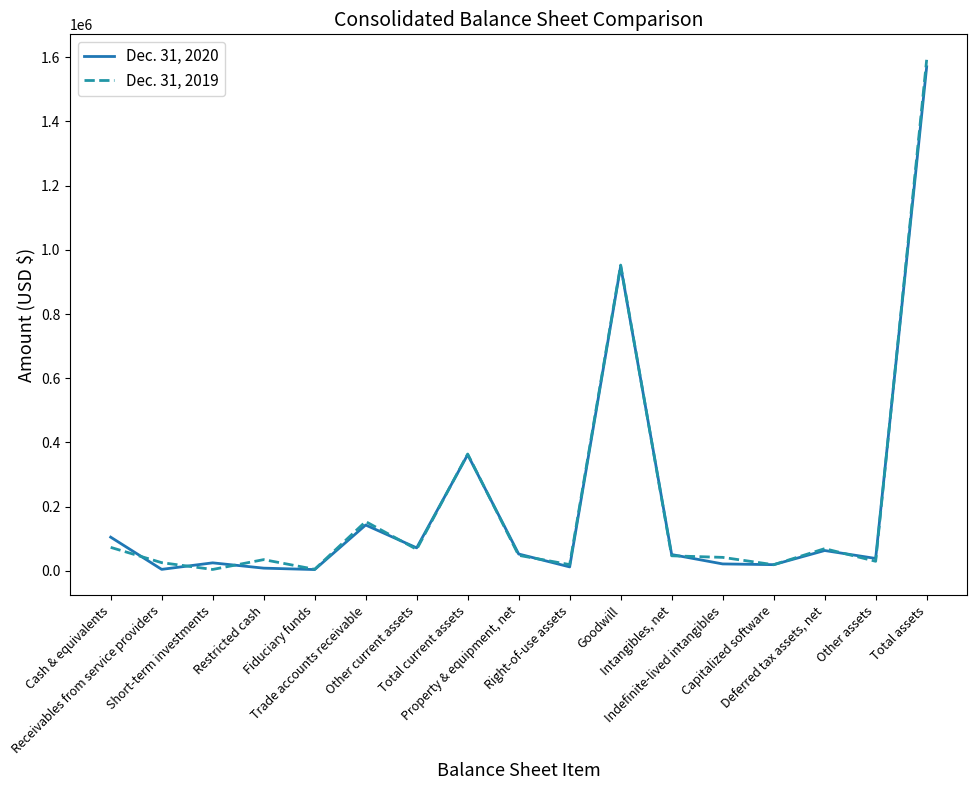

True or false: Dec. 31, 2020 and Dec. 31, 2019 cross at least once.

True